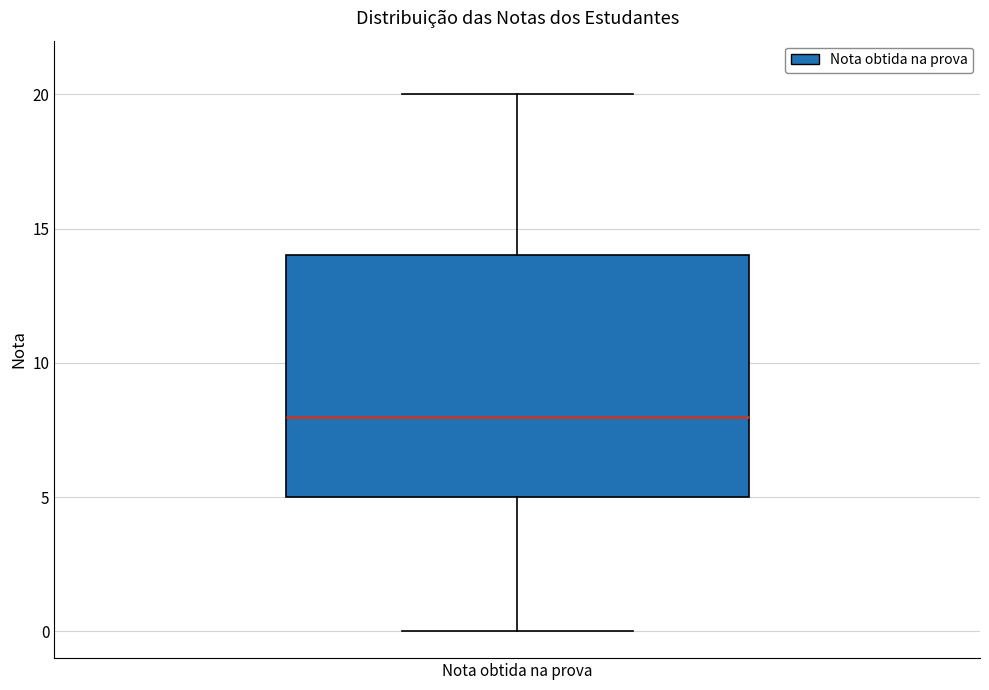

Read this box plot against the y-axis: the position of the median line, the range covered by the box, and the ends of both whiskers. The values are not printed on the chart, so give them approximately, as read against the axis.

median 8, box 5 to 14, whiskers 0 to 20